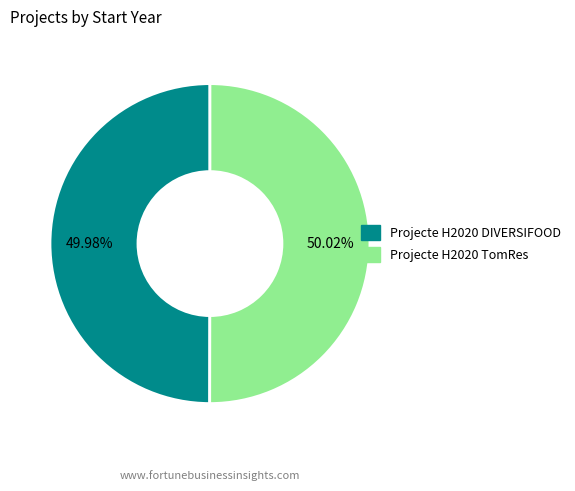

How many segments does this pie chart have?

2